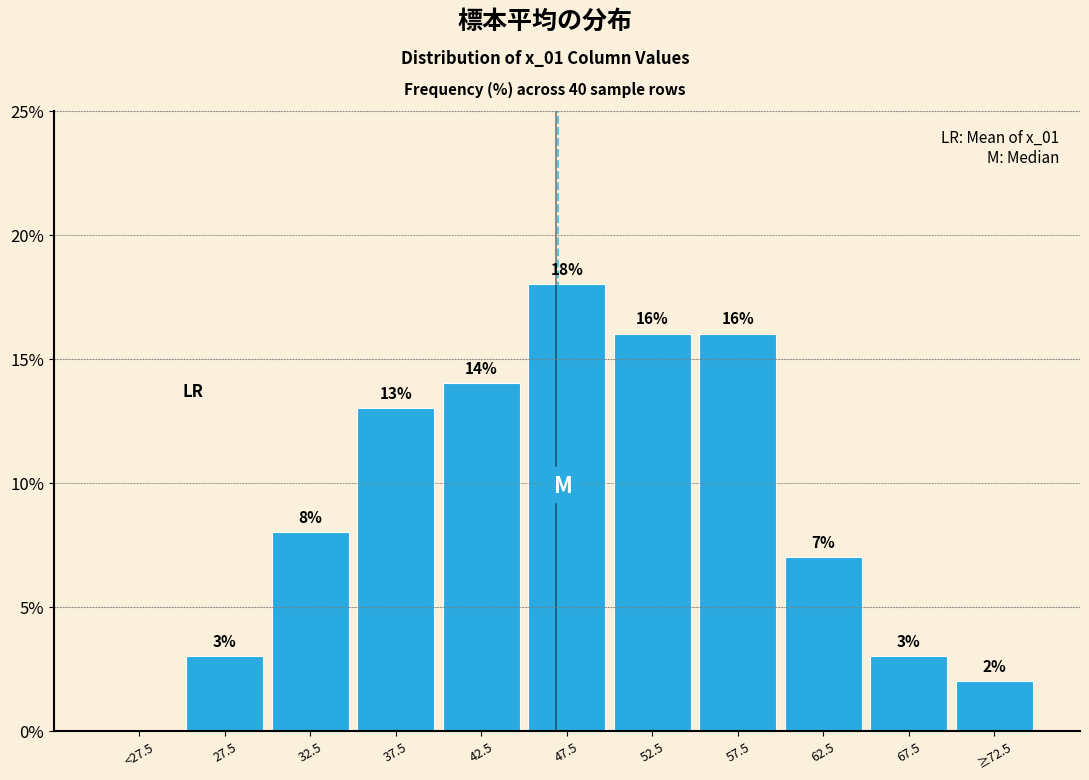

Reading left to right, what are all the values shown in this chart?

<27.5=0.0	27.5=3.0	32.5=8.0	37.5=13.0	42.5=14.0	47.5=18.0	52.5=16.0	57.5=16.0	62.5=7.0	67.5=3.0	≥72.5=2.0